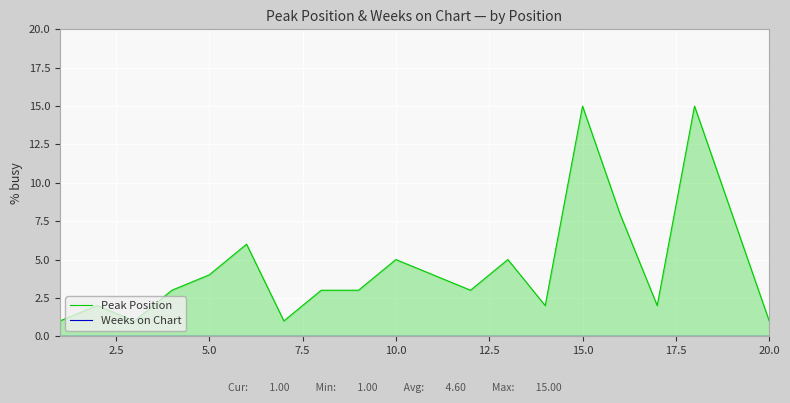

How many interior local valleys does the Peak Position series have?

5